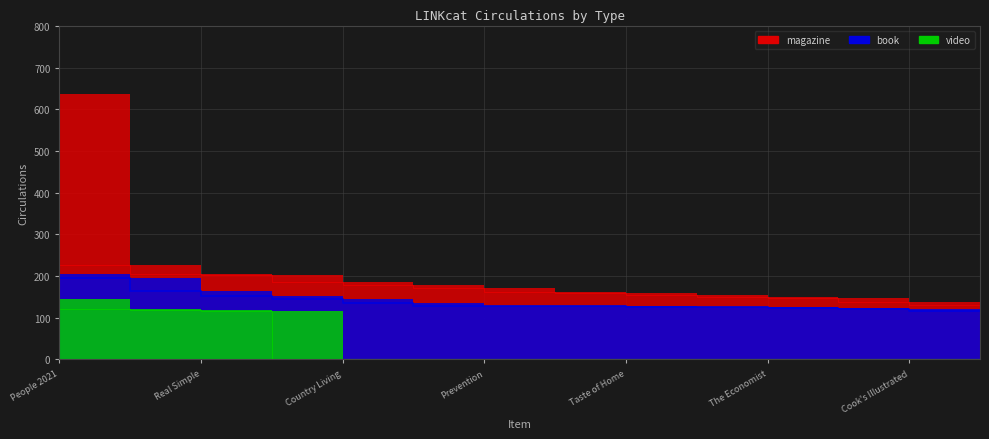

True or false: book and magazine cross at least once.

False